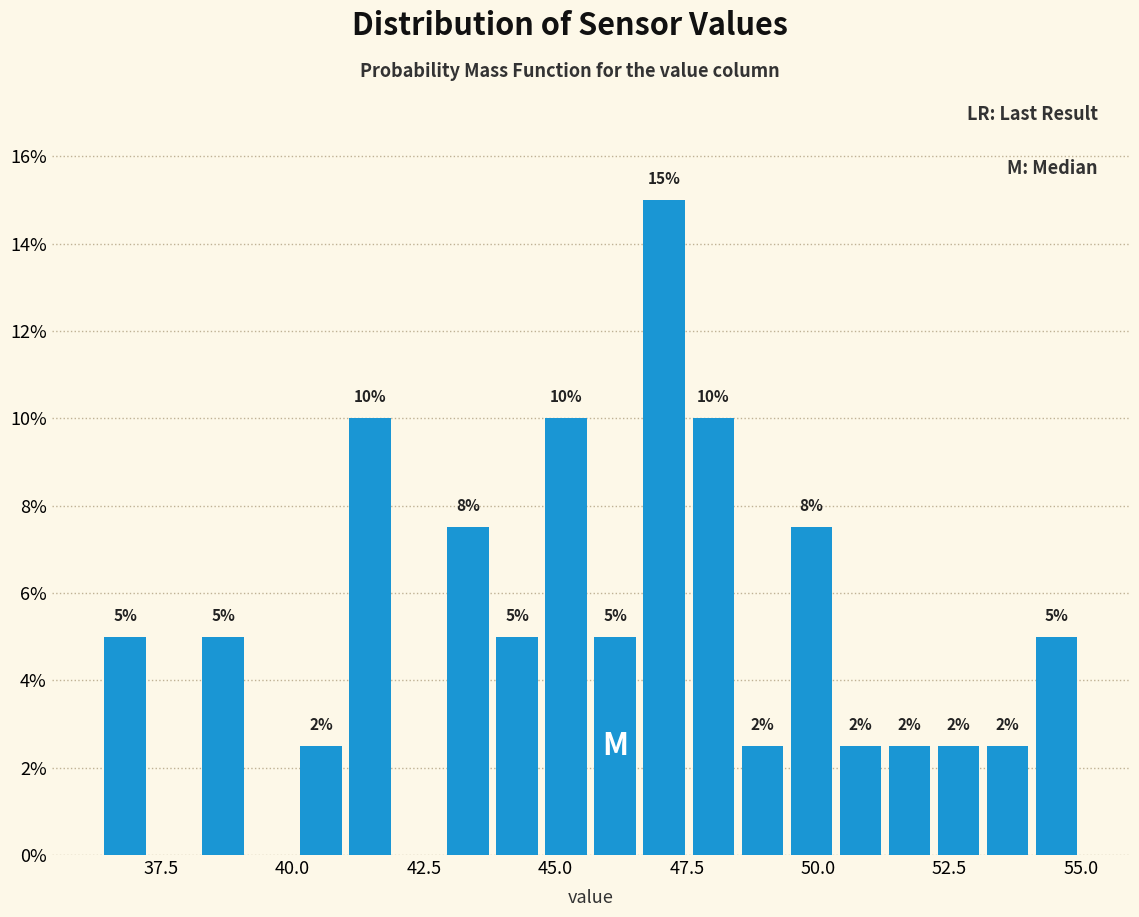

Around what value on the x-axis is the tallest bar? Give the approximate position of its centre, as read against the axis.

47.0